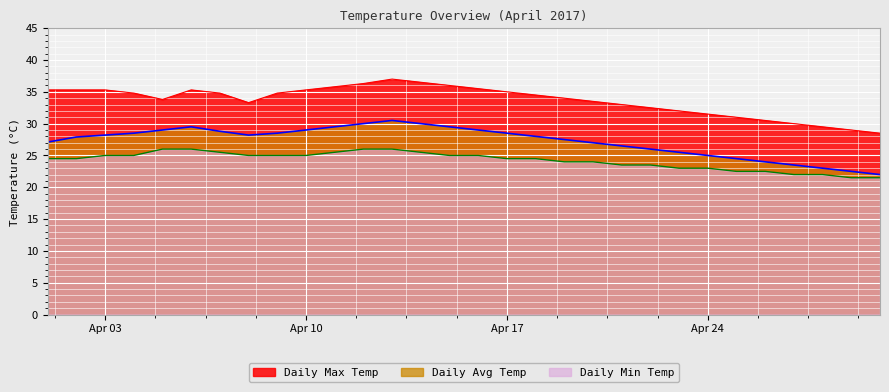

What is the difference between the maximum and minimum values in the Daily Min Temp series?

4.5